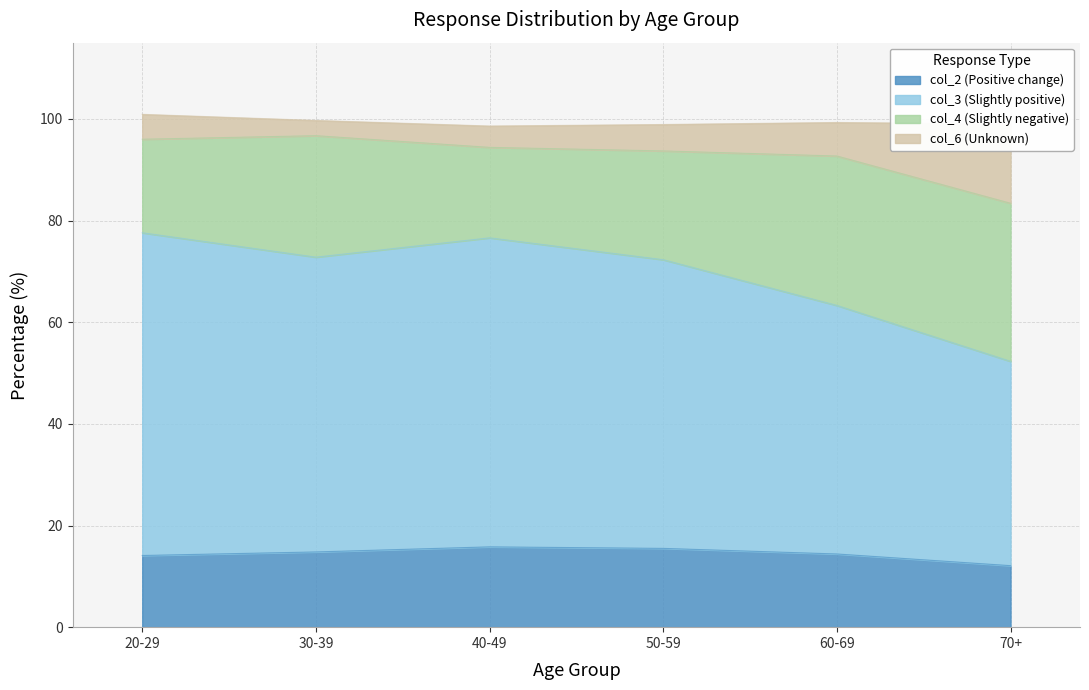

What are all the series names shown in the legend?

col_2 (Positive change), col_3 (Slightly positive), col_4 (Slightly negative), col_6 (Unknown)